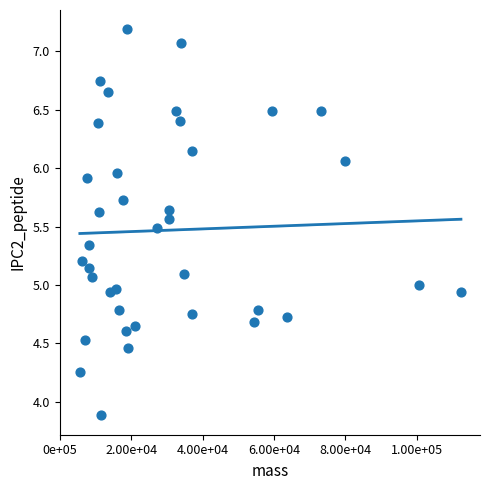

What is the range of X values (max minus min)?

106711.6